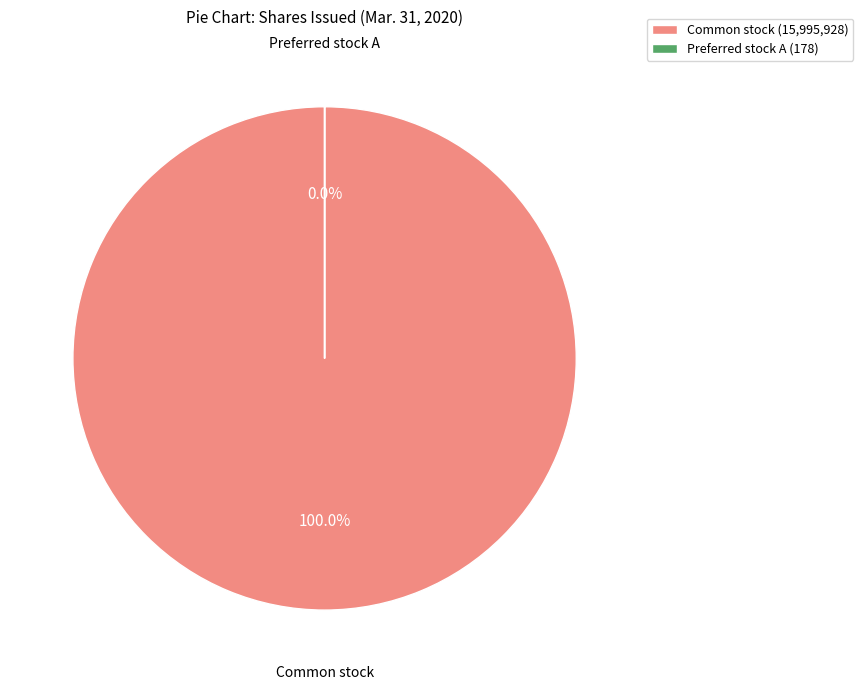

Rank the categories by value from highest to lowest.

Common stock, shares issued, Preferred stock A, shares issued